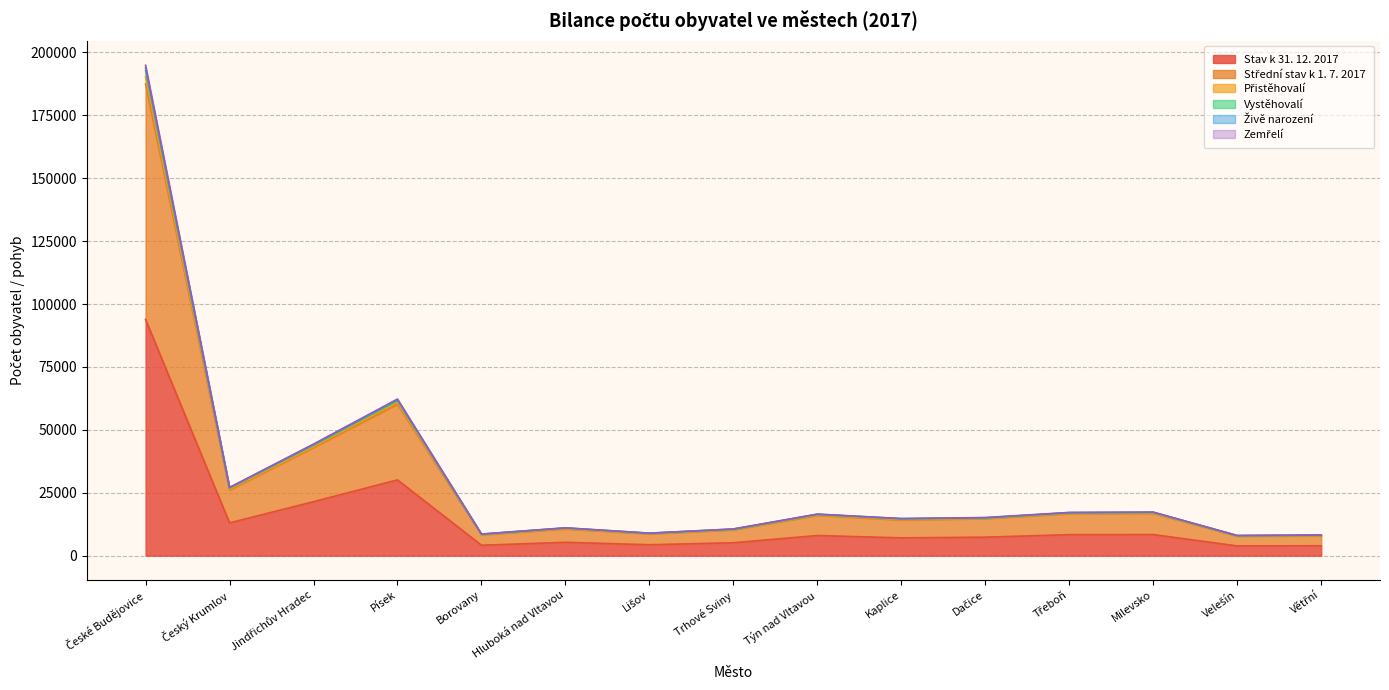

At which category does Vystěhovalí reach its first local valley?

Český Krumlov